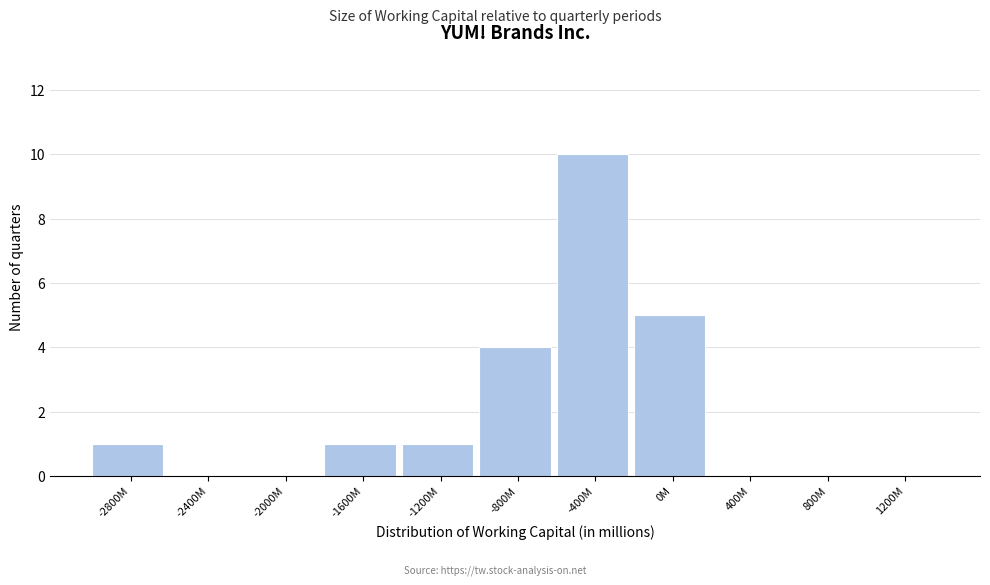

Reading left to right, list all the values displayed in this chart.

-2800M=1	-2400M=0	-2000M=0	-1600M=1	-1200M=1	-800M=4	-400M=10	0M=5	400M=0	800M=0	1200M=0